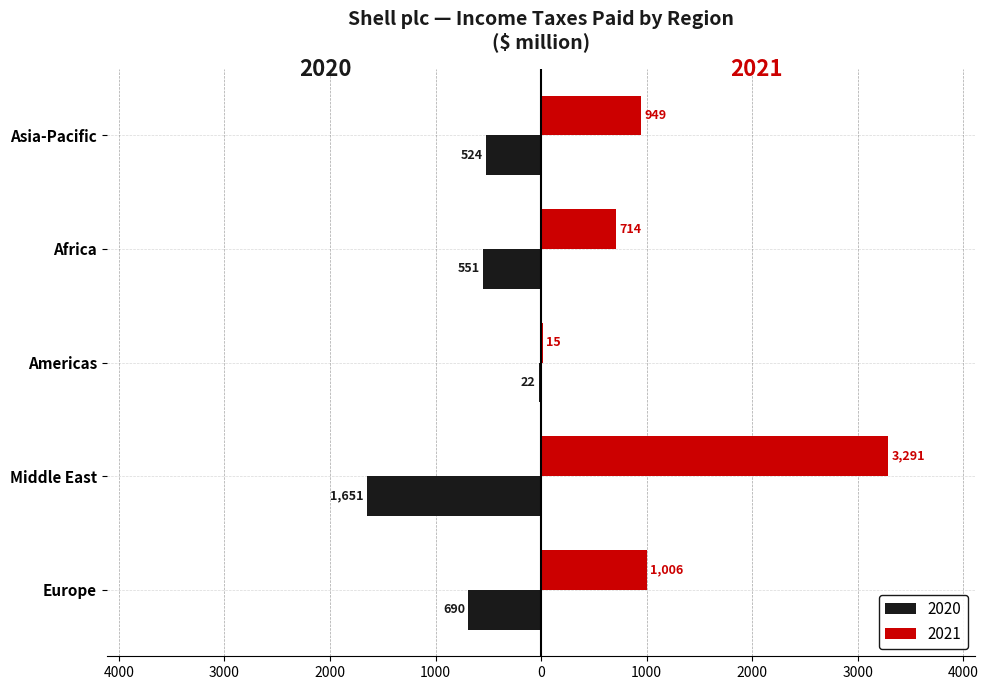

What are all the series names shown in the legend?

2020, 2021